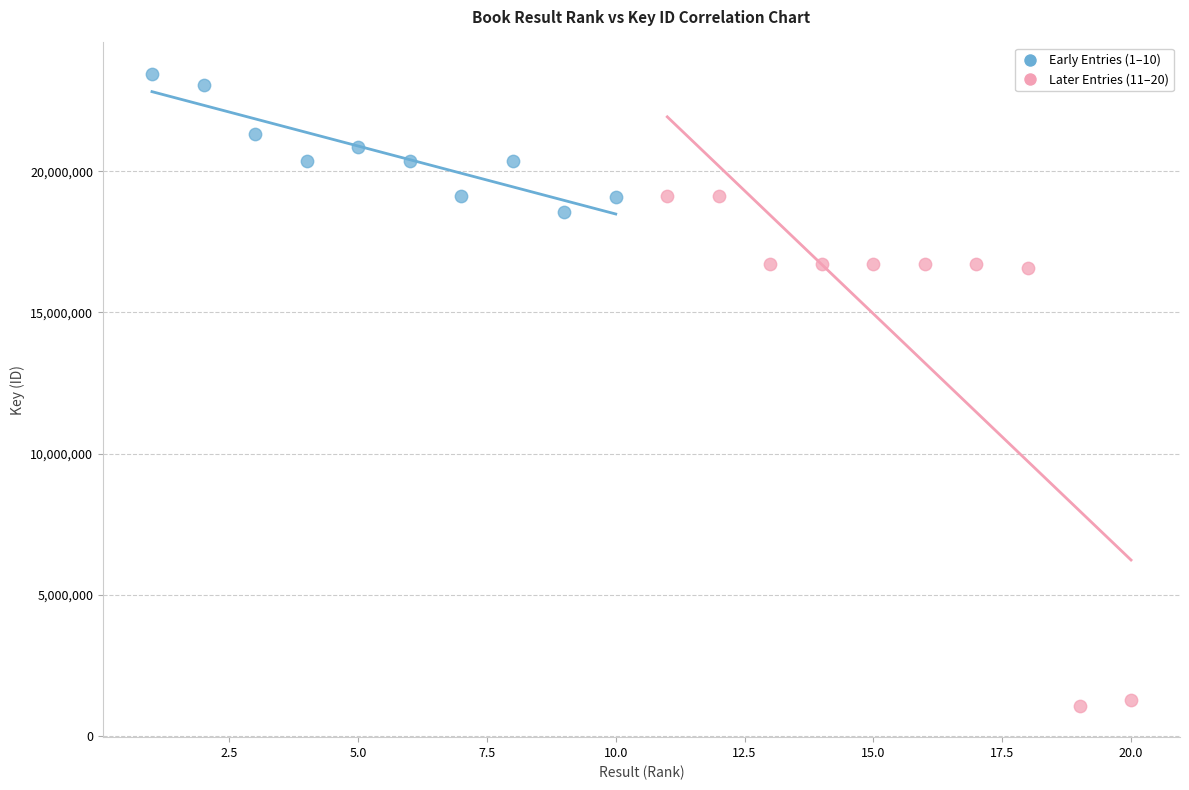

Which series has the largest Y range (max minus min)?

Later Entries (11–20)